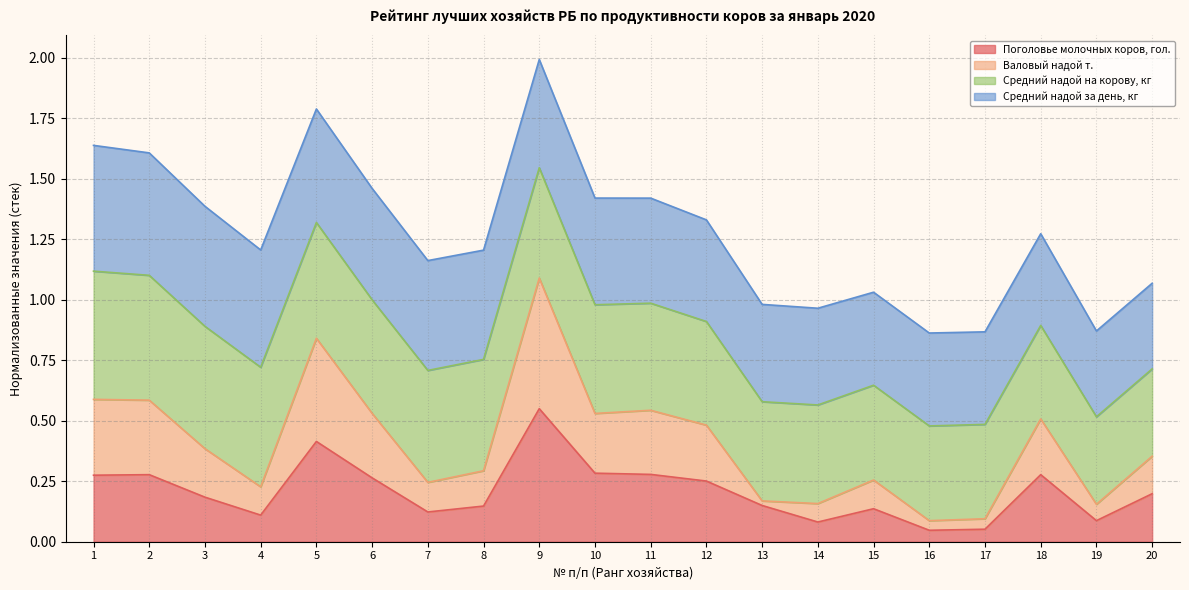

Which series has the widest spread of values?

Валовый надой т.